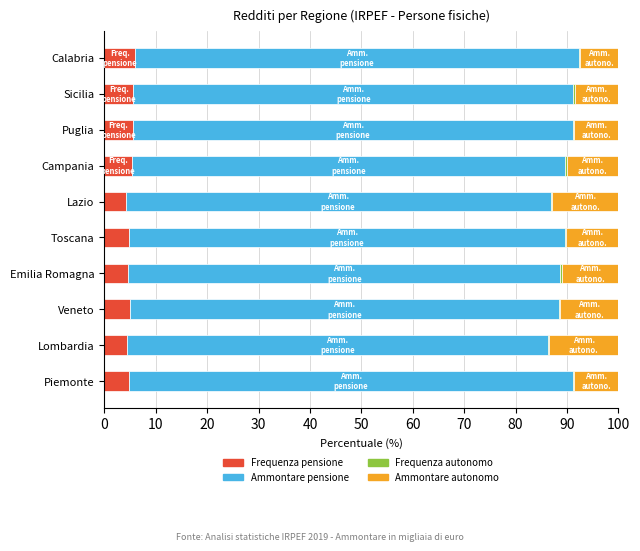

Is it true that Frequenza pensione equals 7.7 at Lombardia?

False